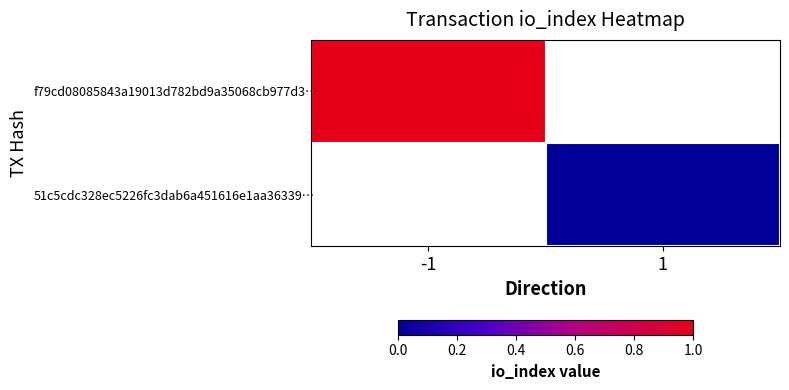

List the labels in order of 51c5cdc328ec5226fc3dab6a451616e1aa36339… value, largest first.

-1, 1